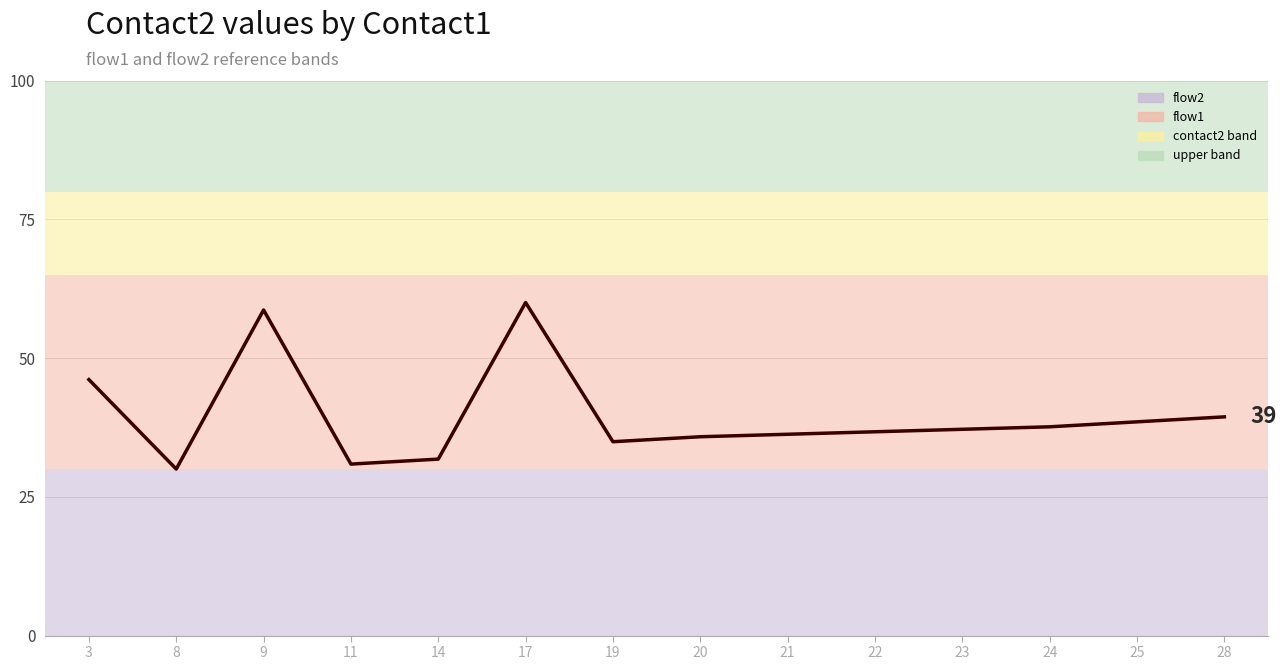

Approximately how many times larger is the value at 22 compared to 28?

0.9